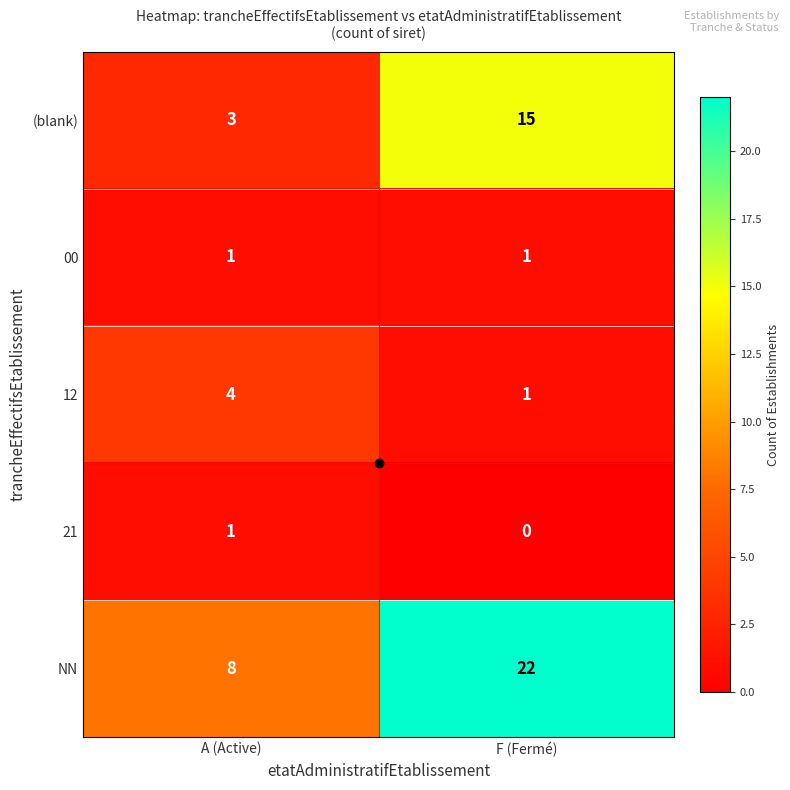

The 21 series shows 0 at A (Active). True or false?

False